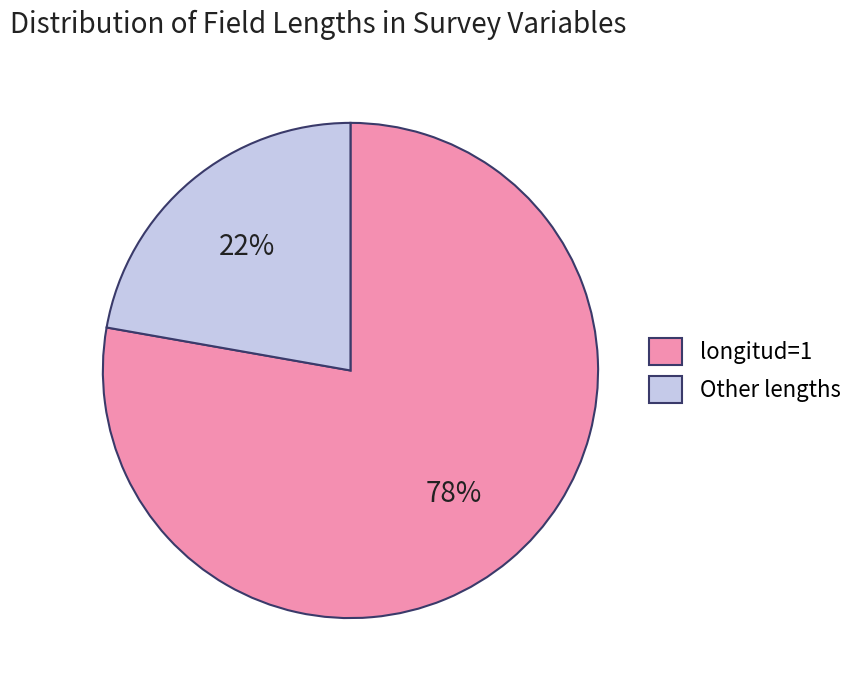

Which category has the smallest portion of the pie?

Other lengths